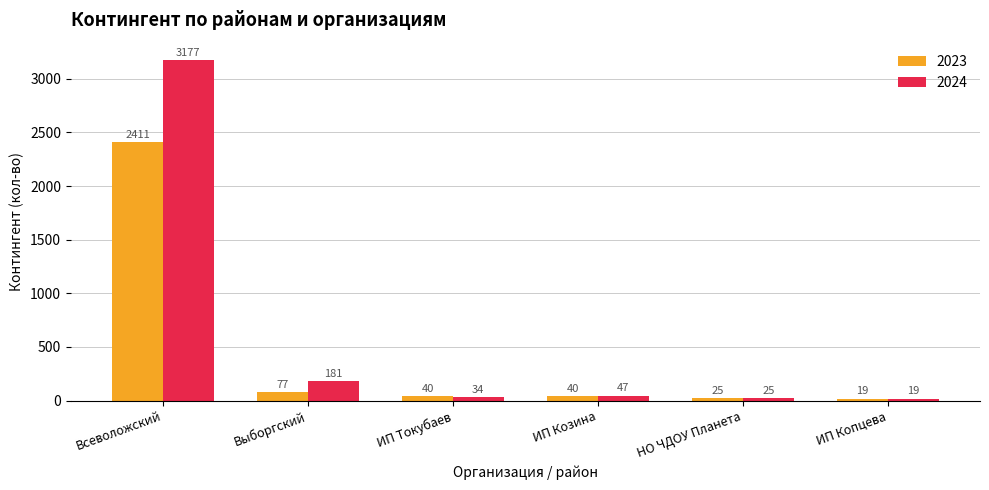

How many bars are there in each group?

2